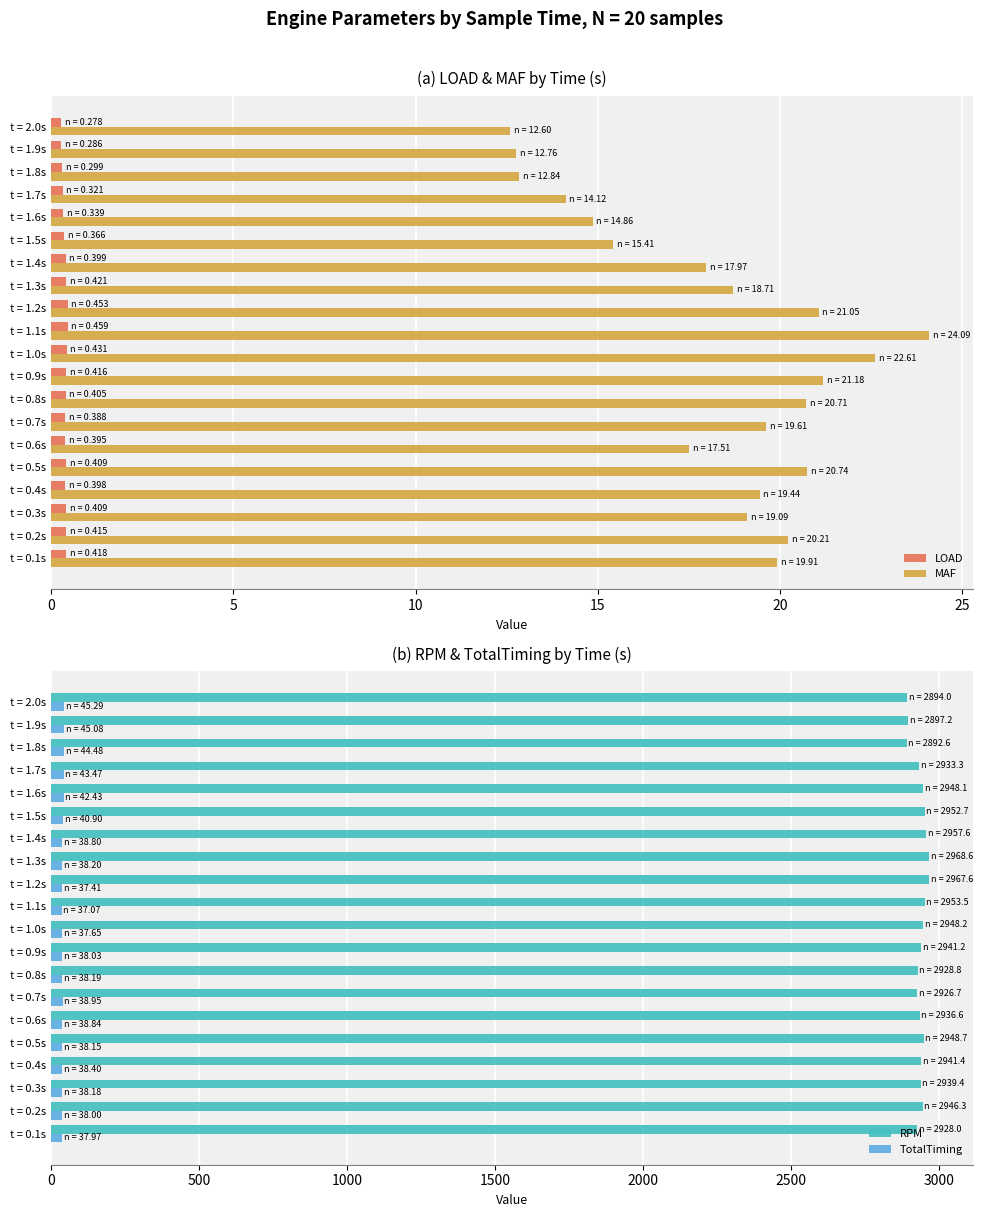

Where is RPM nearest to the value 2930?

7